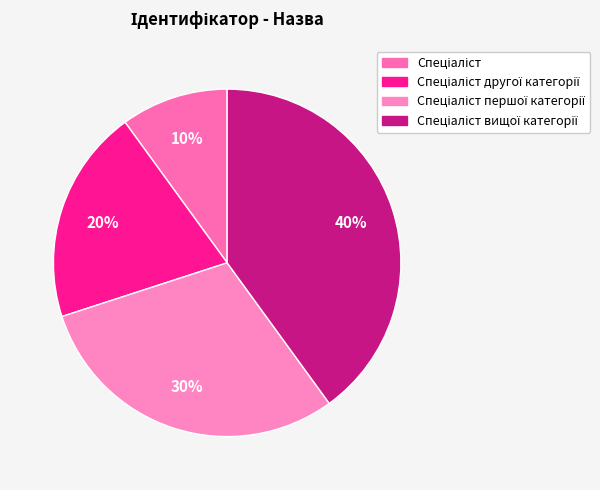

Count the number of slices in the pie.

4